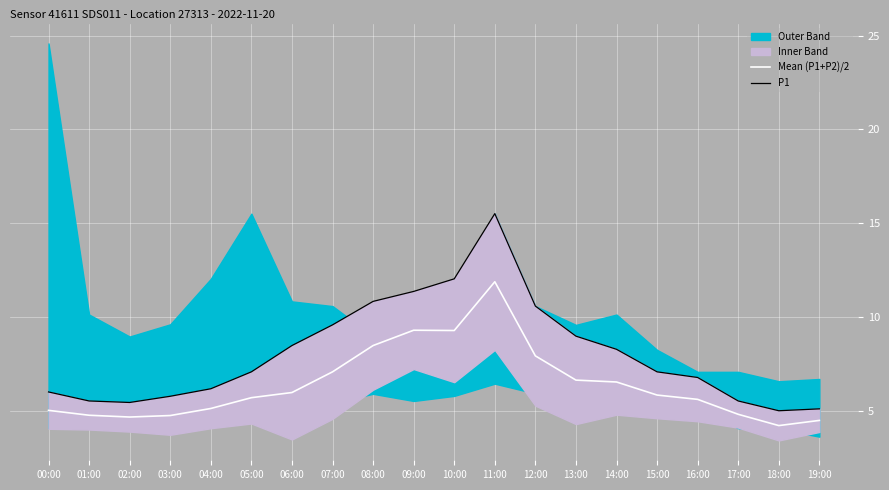

What is the lowest value of the Mean (P1+P2)/2 series?

4.2